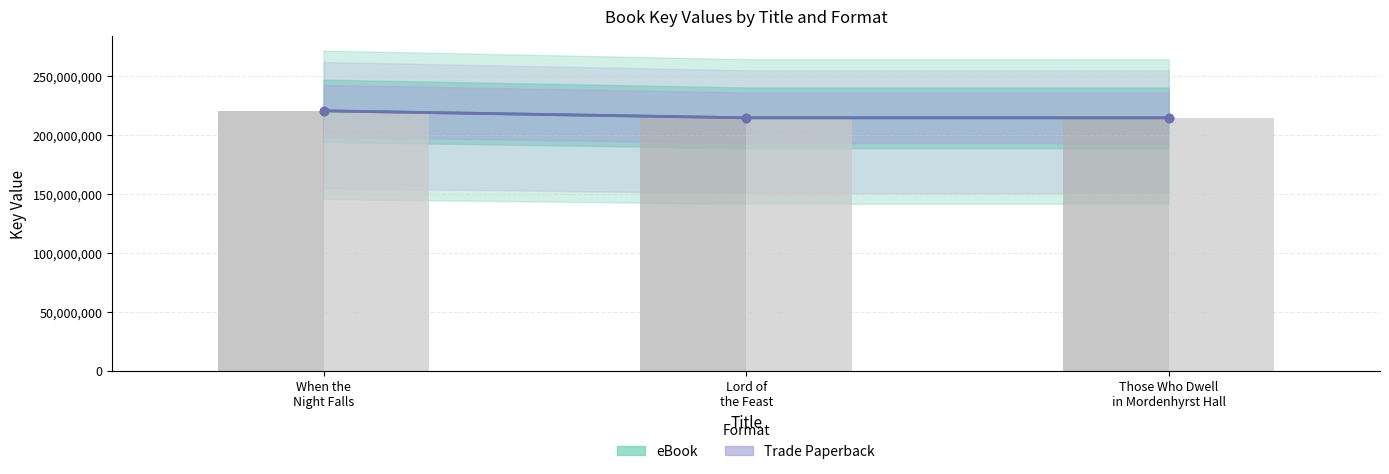

Which series has the widest spread of values?

eBook